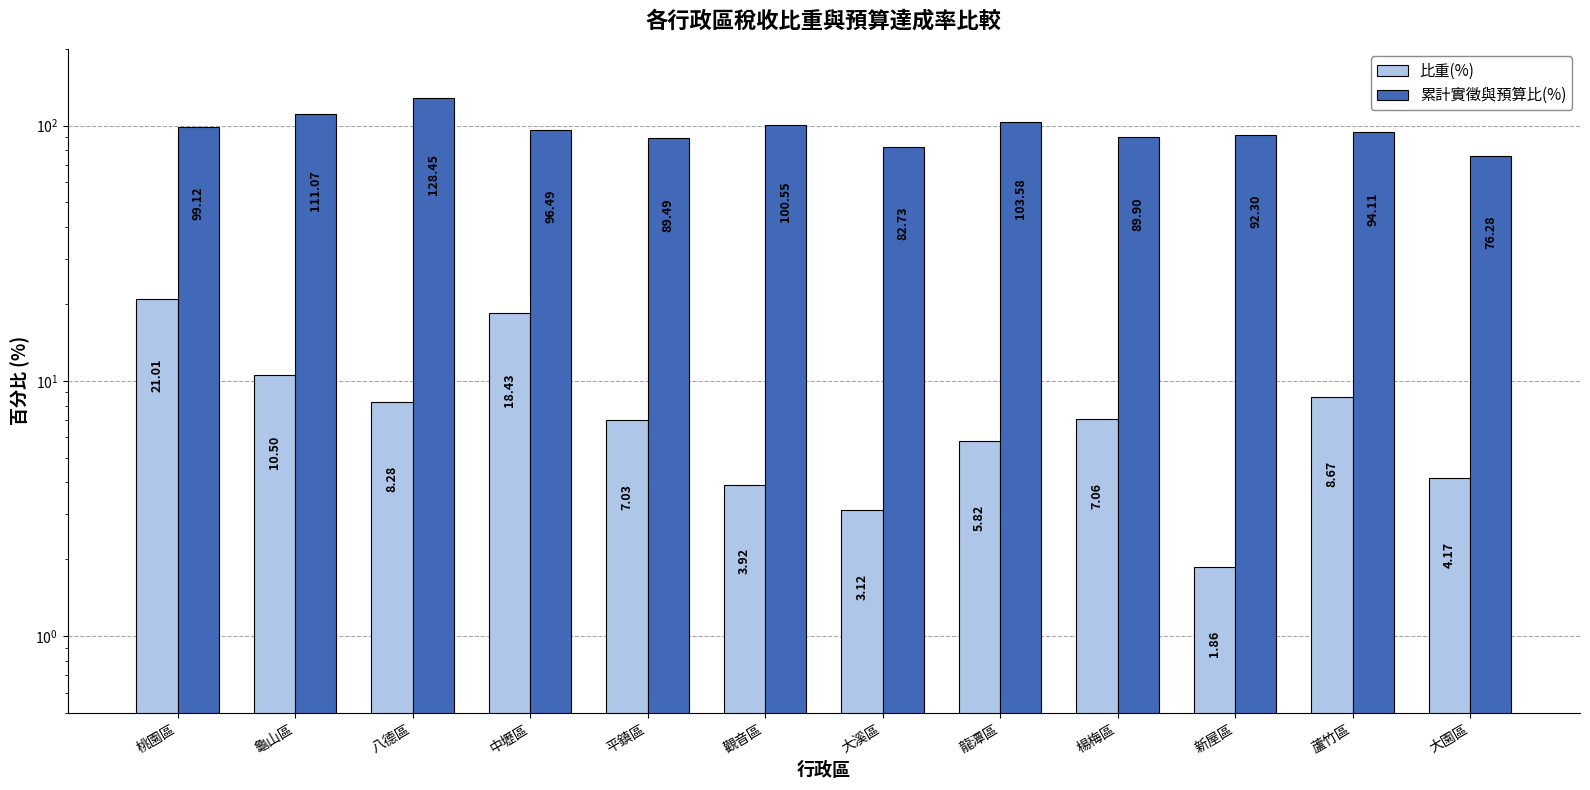

What is the difference between the highest and lowest values at 大園區?

72.1